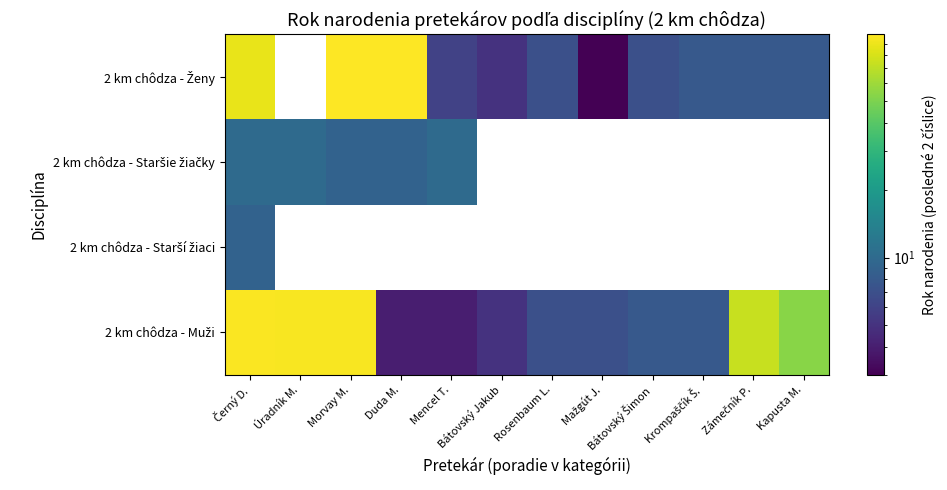

At how many categories does at least one series exceed 57?

5